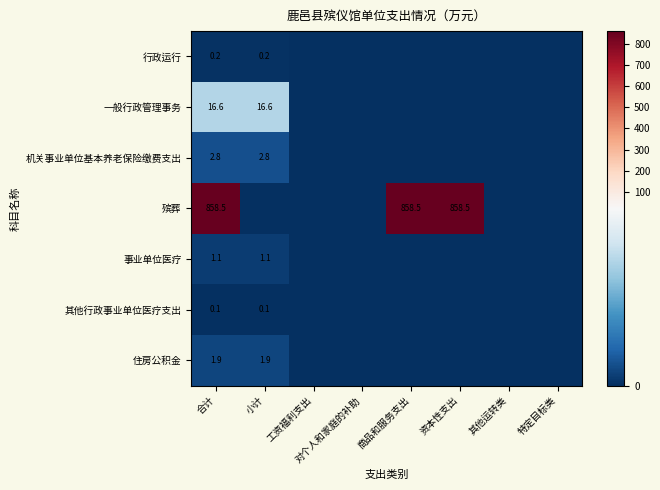

What is the spread (max minus min) of values at 合计?

858.4